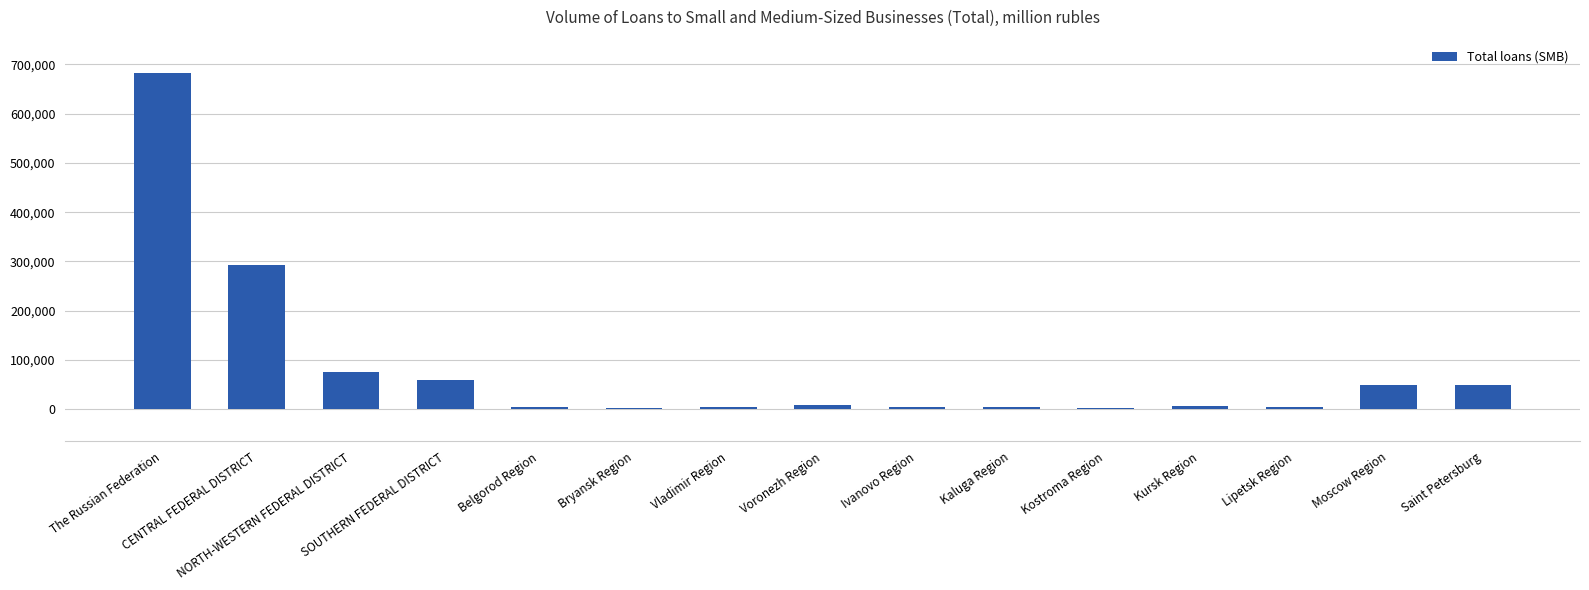

What is the greatest value displayed?

682277